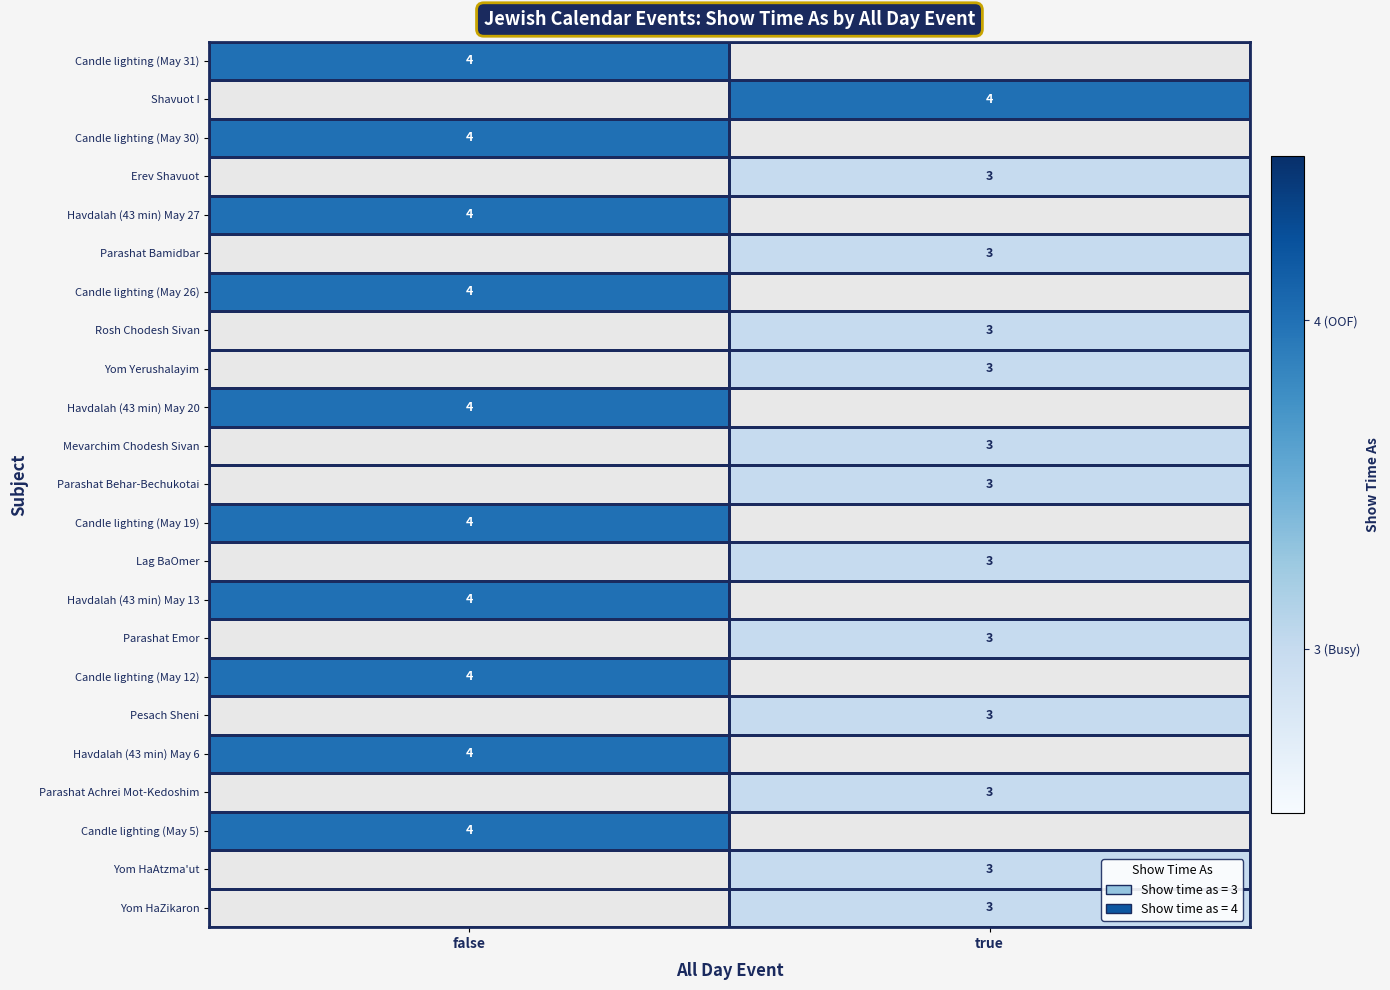

Which label corresponds to the largest value in the chart?

false